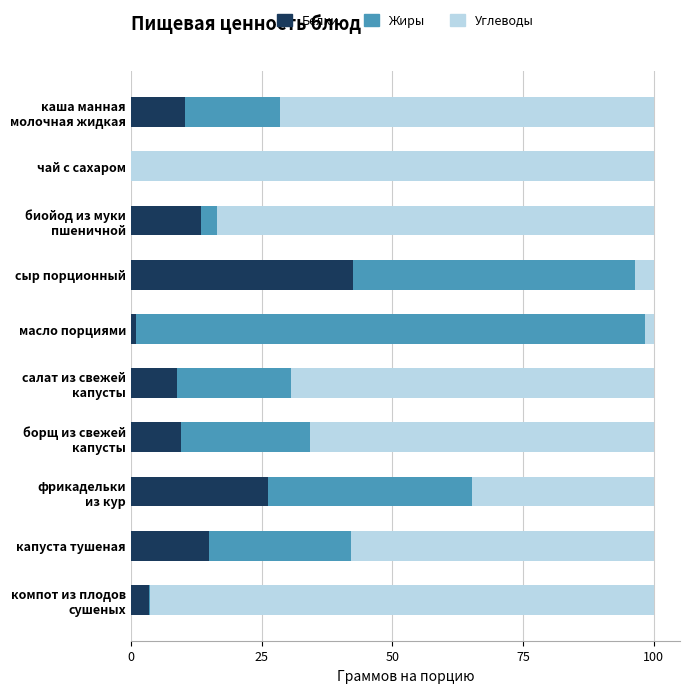

What is the total value across all series at чай с сахаром?

100.0